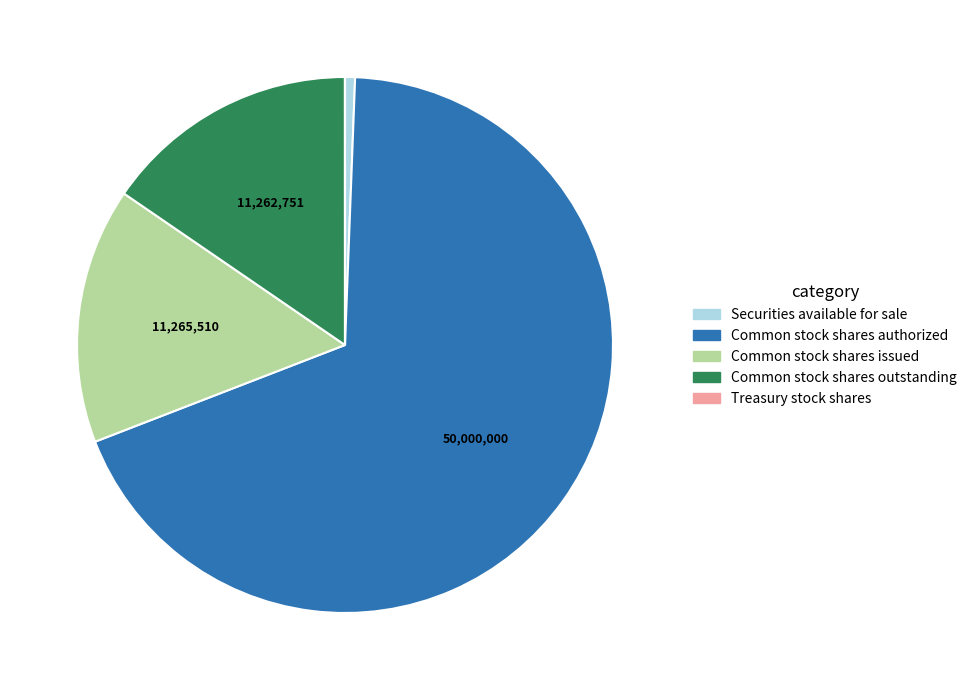

Does any single category account for the majority?

Yes